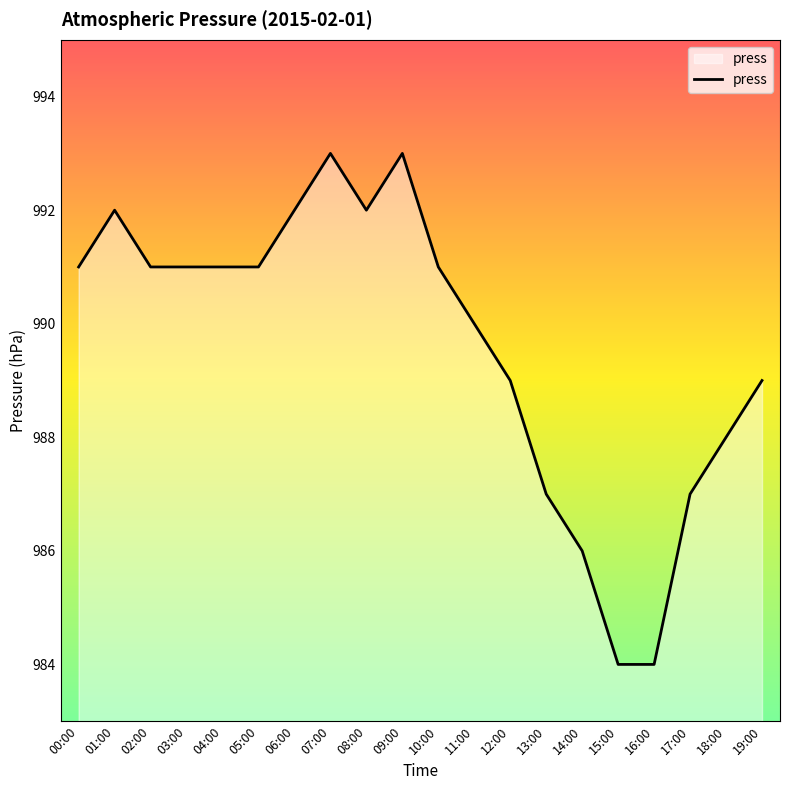

Between 16:00 and 06:00, which is larger?

06:00